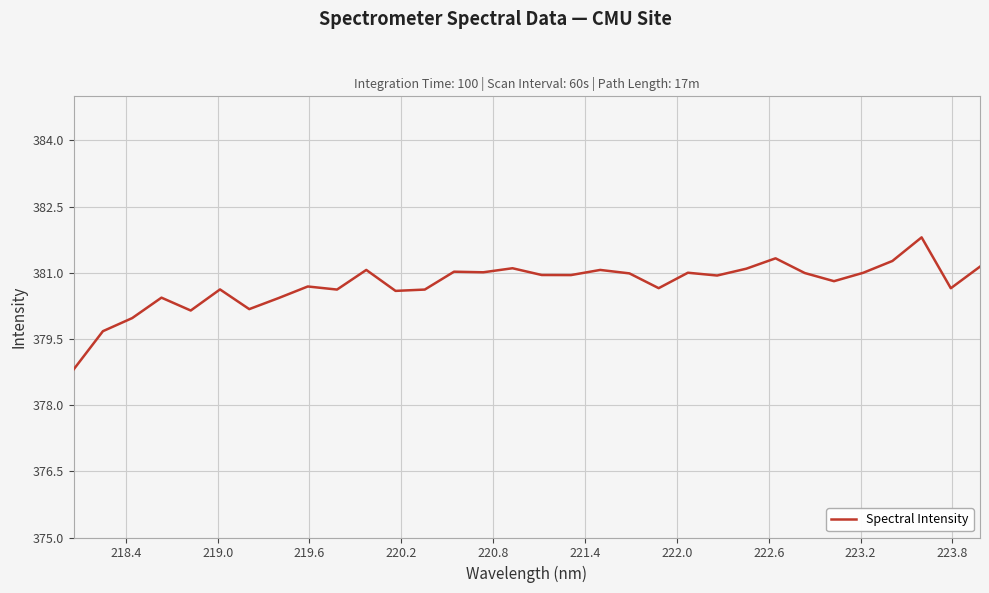

What is the maximum value shown in the chart?

381.8